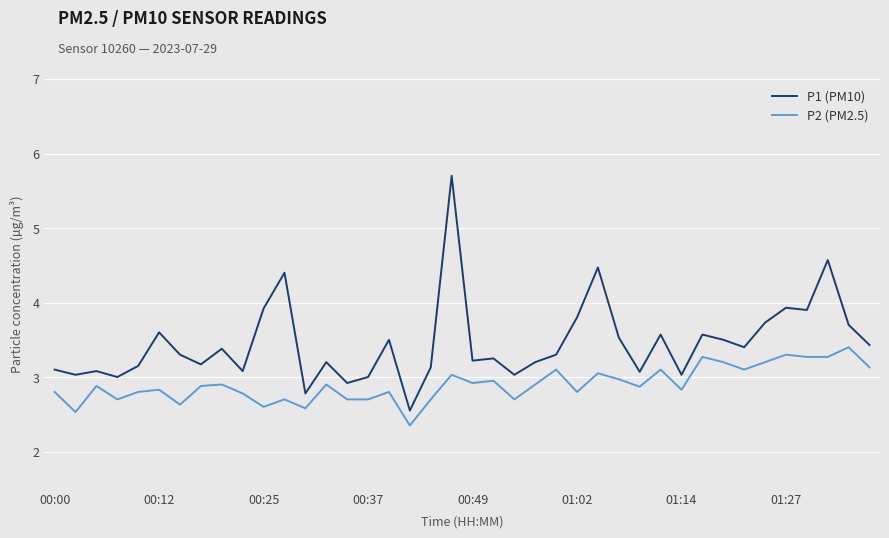

True or false: P1 (PM10) and P2 (PM2.5) cross at least once.

False